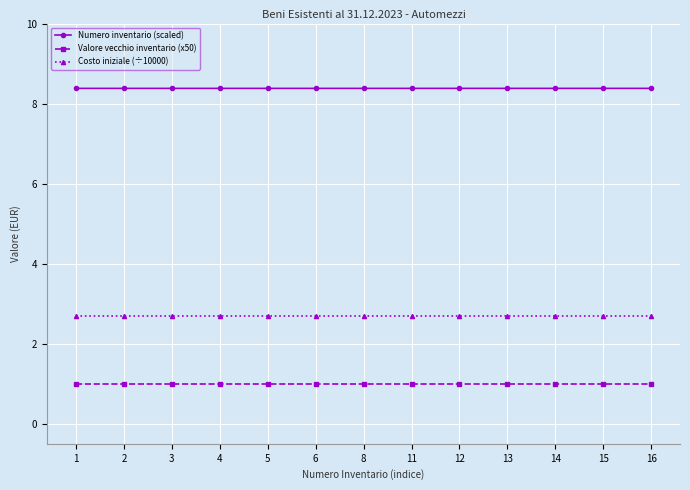

What is the minimum value for Costo iniziale (÷10000)?

2.7